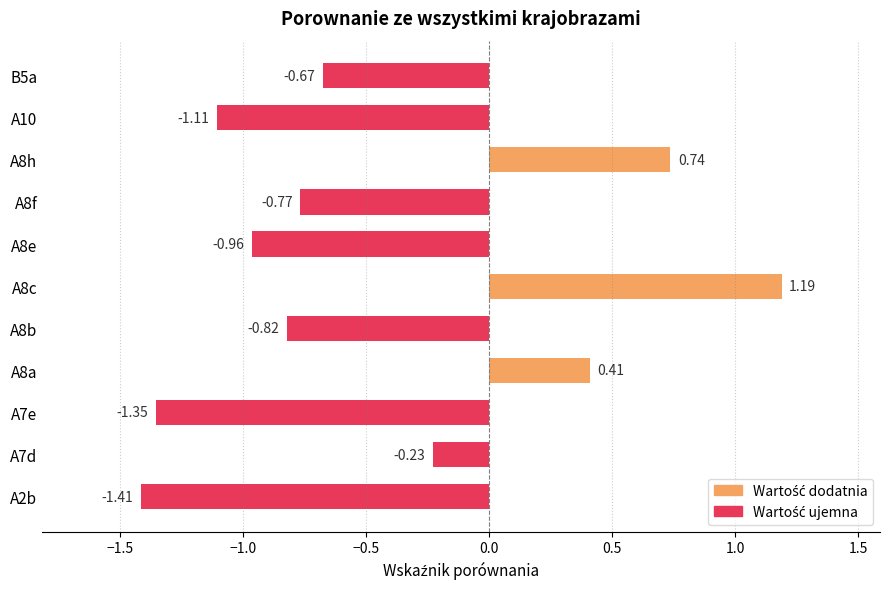

What is the difference between the maximum and second lowest values?

2.5